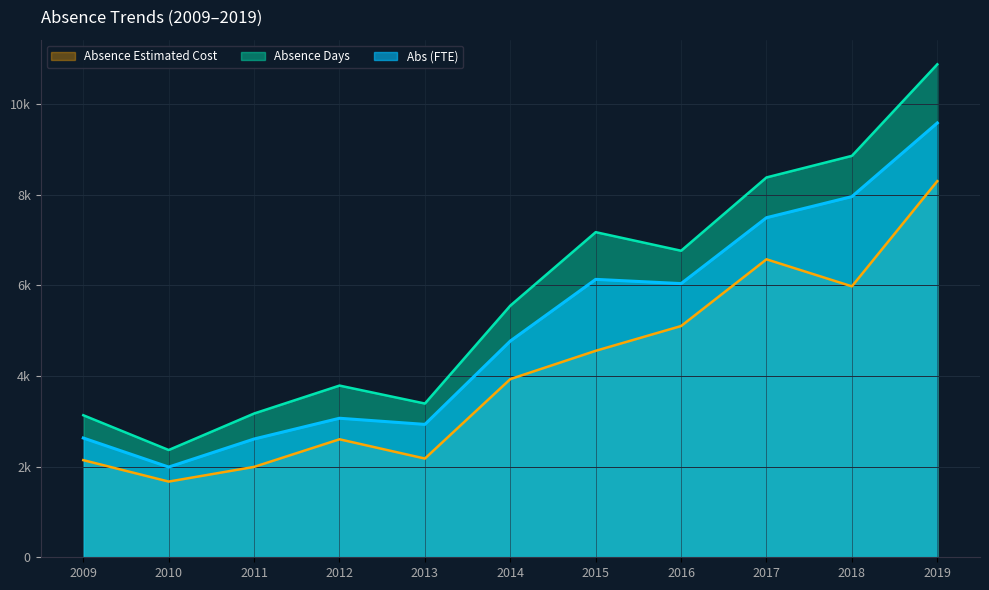

Is it true that Abs (FTE) equals 3426.3 at 2015?

False